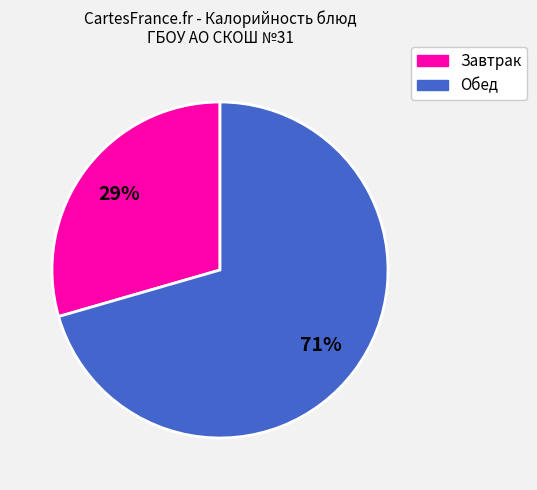

Is there any slice that represents more than half of the pie?

Yes